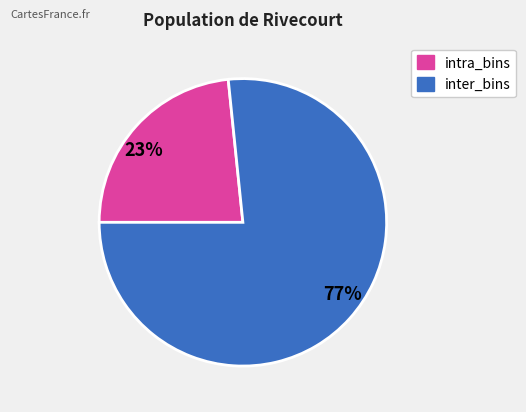

To the nearest percent, what is the average slice percentage?

50%